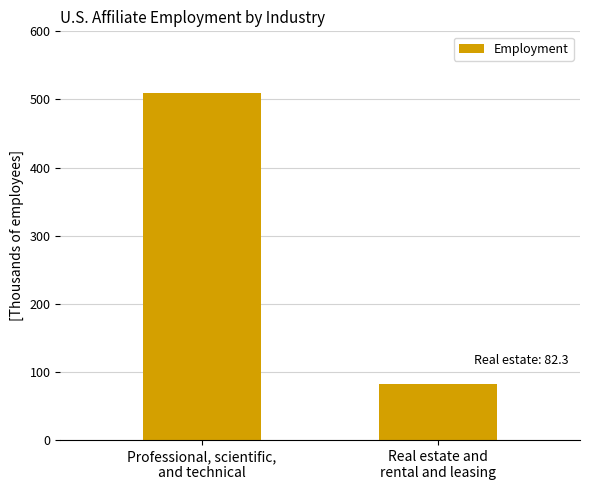

True or false: the data shows 37.2 at Real estate and
rental and leasing.

False